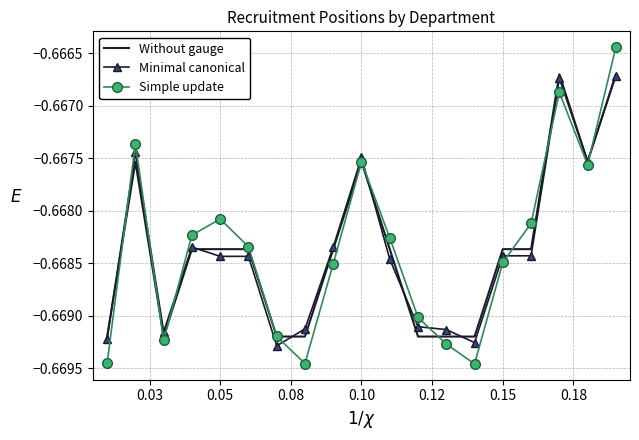

How many times do Without gauge and Simple update cross each other?

9